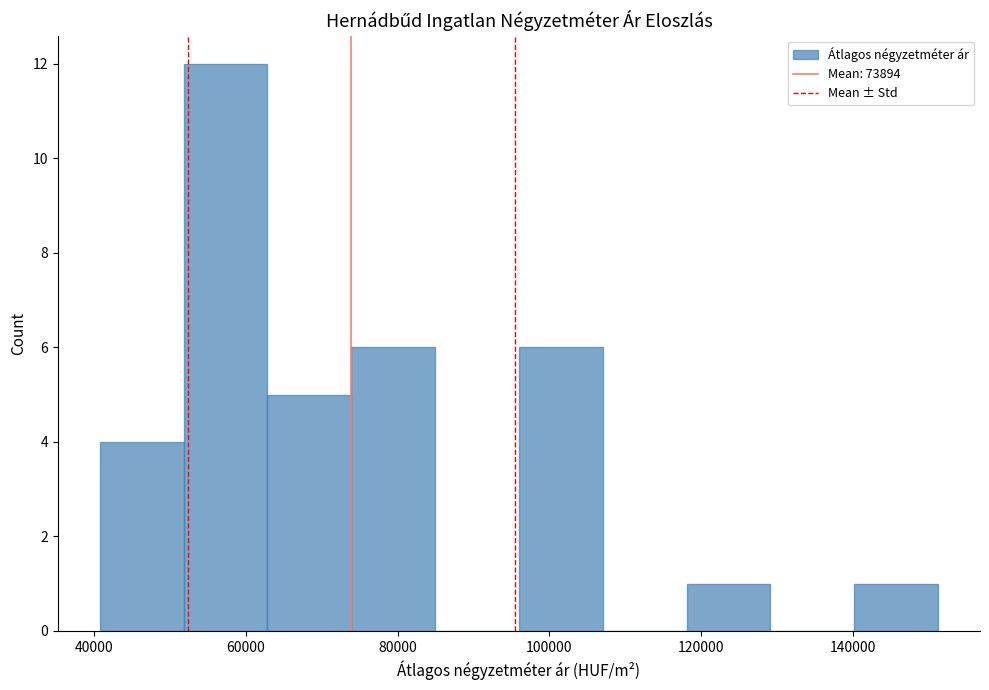

Reading left to right, transcribe this chart: for each bar, give the range it covers on the x-axis and its height. Neither the bar edges nor the heights are printed on the chart, so give them approximately, as read against the axes.

40000 to 52000: 4
52000 to 62000: 12
62000 to 74000: 5
74000 to 84000: 6
84000 to 96000: 0
96000 to 108000: 6
108000 to 118000: 0
118000 to 130000: 1
130000 to 140000: 0
140000 to 152000: 1